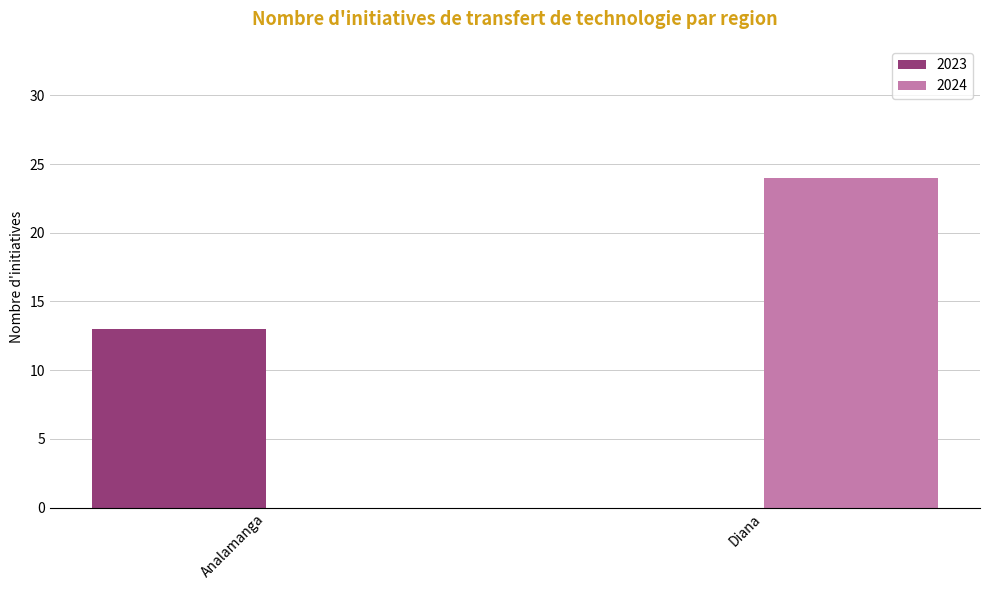

True or false: 2024 has a value of -16 at Analamanga.

False